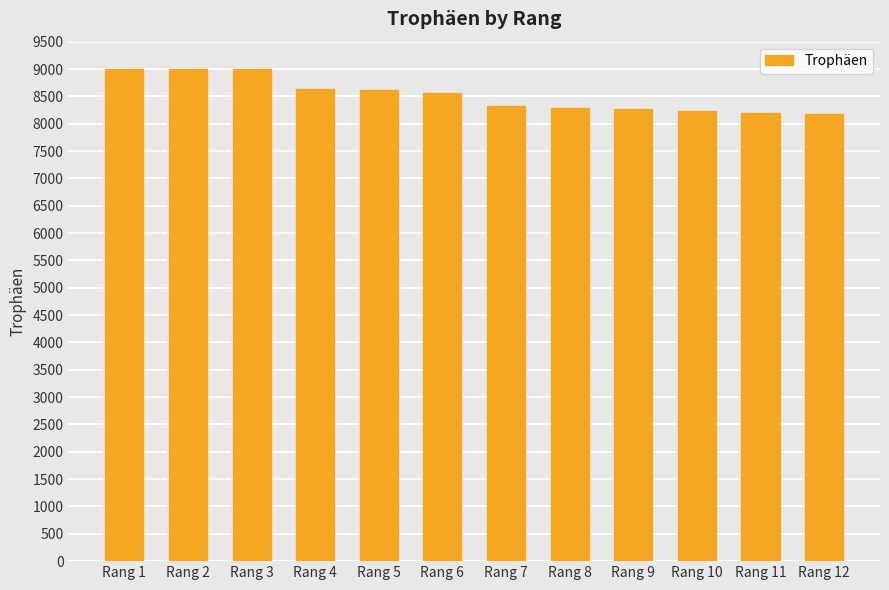

How many categories are shown in the chart?

12